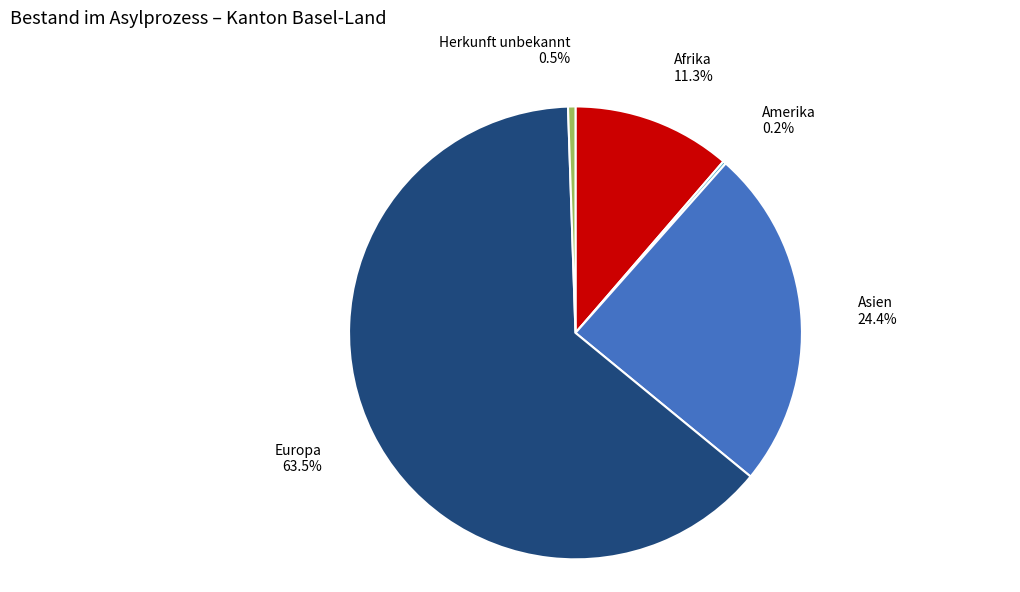

What percentage do Herkunft unbekannt and Asien together represent?

24.9%